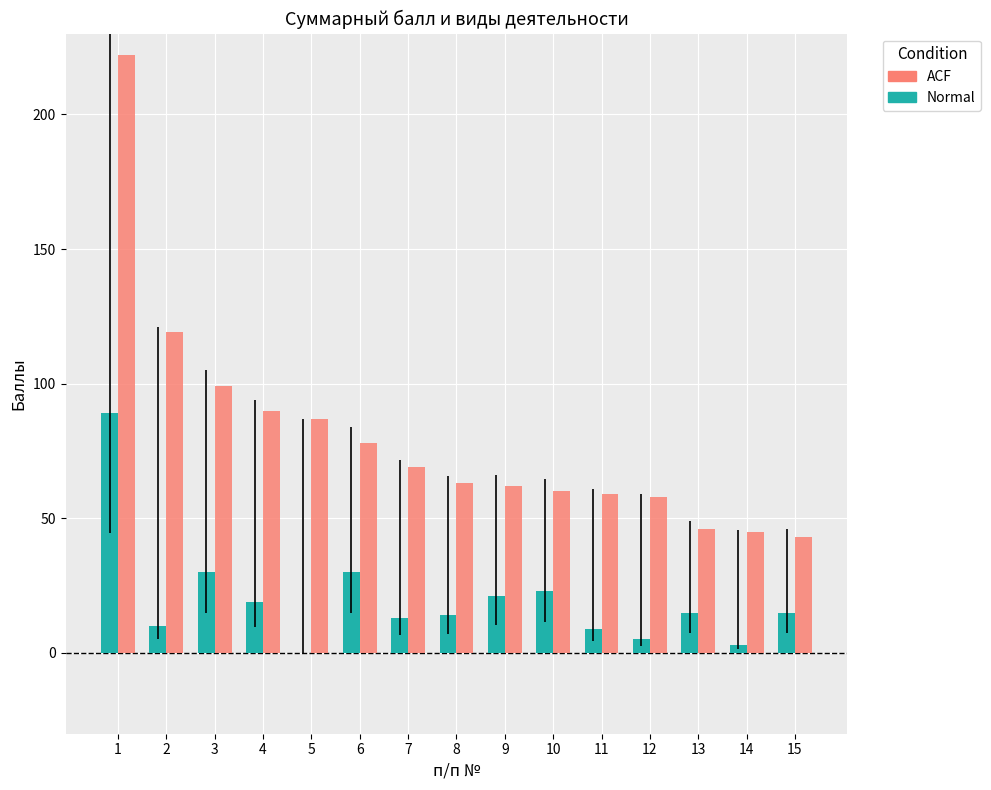

Is it true that Normal equals 21 at 9?

True